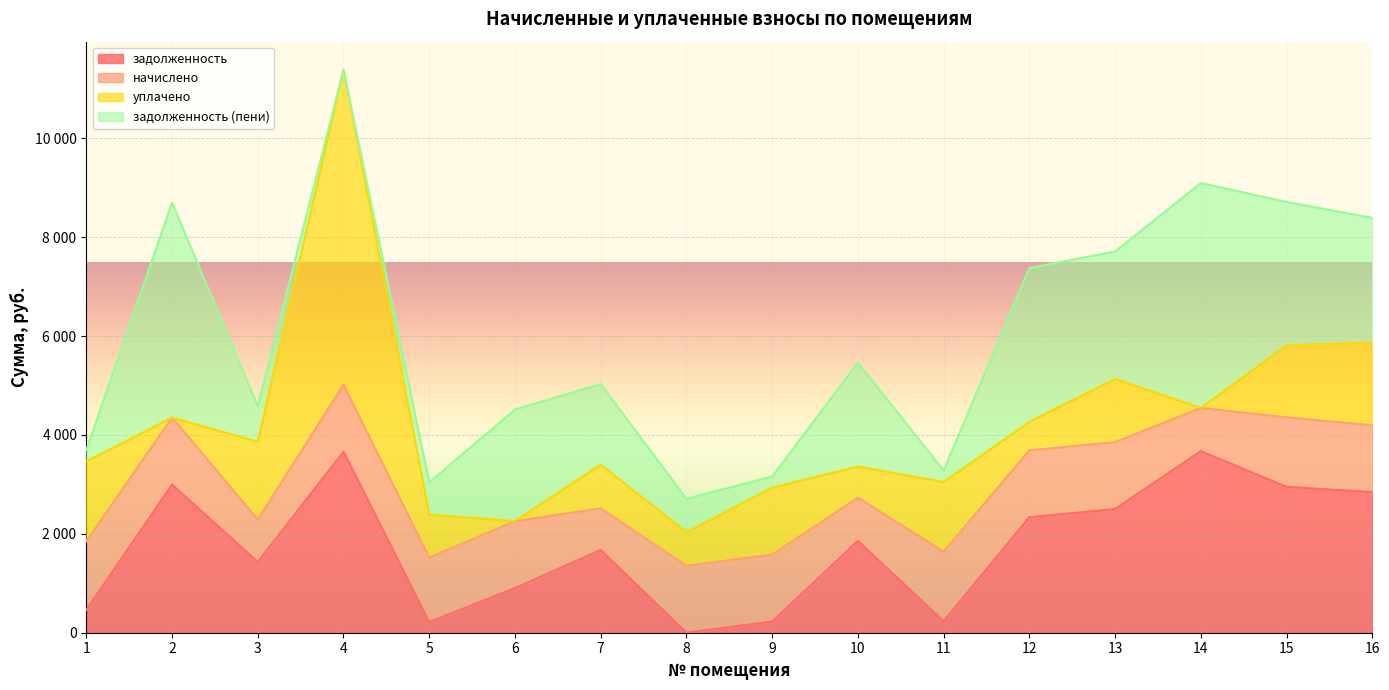

Reading left to right, transcribe all the data shown in this chart.

задолженность: 462.2	2994.6	1431.0	3660.3	217.1	902.9	1672.4	0.0	225.7	1856.4	234.4	2336.4	2500.3	3671.6	2950.0	2843.7
начислено: 1386.7	1354.3	858.6	1354.3	1302.5	1354.3	842.4	1354.3	1354.3	874.8	1406.2	1351.1	1354.3	874.8	1406.2	1351.1
уплачено: 1617.8	0.0	1574.1	6369.0	868.3	0.0	884.3	677.2	1354.3	629.9	1406.2	578.2	1275.8	0.0	1453.7	1677.2
задолженность (пени): 231.1	4348.9	715.5	0.0	651.2	2257.2	1630.5	677.2	225.7	2101.3	234.4	3109.3	2578.9	4546.4	2902.5	2517.6